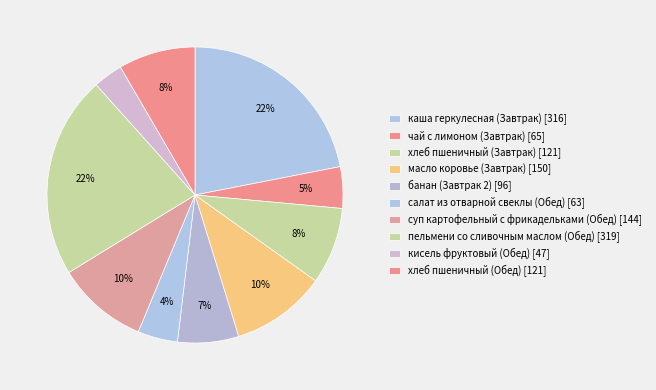

How many slices are in this pie chart?

10